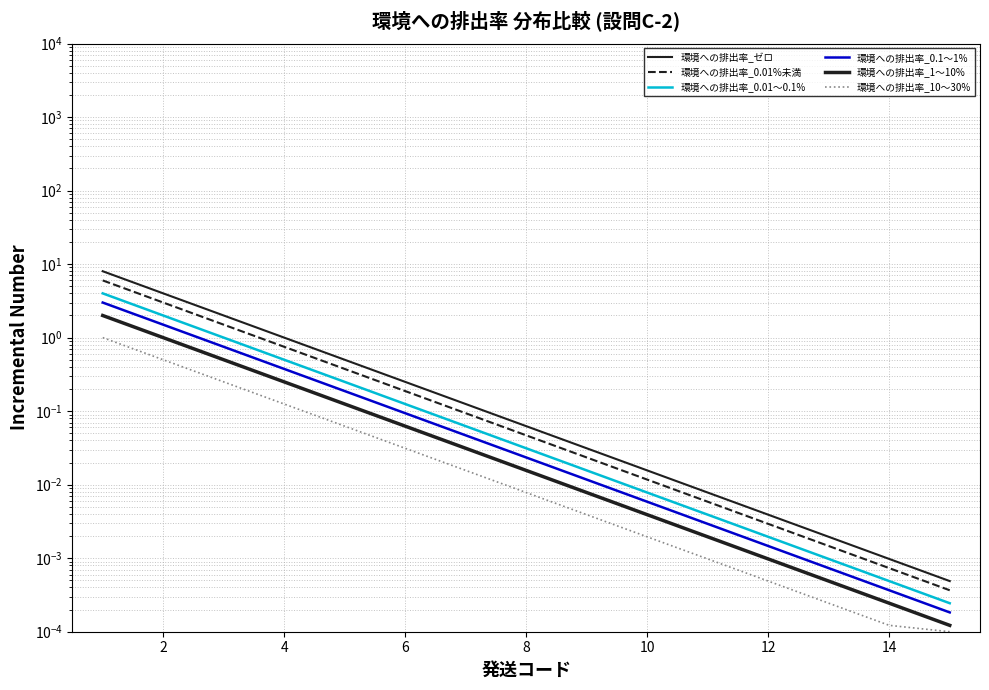

Reading right to left, transcribe all the data shown in this chart.

環境への排出率_ゼロ: 0.0	0.0	0.0	0.0	0.0	0.0	0.0	0.1	0.1	0.2	0.5	1.0	2.0	4.0	8.0
環境への排出率_0.01%未満: 0.0	0.0	0.0	0.0	0.0	0.0	0.0	0.0	0.1	0.2	0.4	0.8	1.5	3.0	6.0
環境への排出率_0.01～0.1%: 0.0	0.0	0.0	0.0	0.0	0.0	0.0	0.0	0.1	0.1	0.2	0.5	1.0	2.0	4.0
環境への排出率_0.1～1%: 0.0	0.0	0.0	0.0	0.0	0.0	0.0	0.0	0.0	0.1	0.2	0.4	0.8	1.5	3.0
環境への排出率_1～10%: 0.0	0.0	0.0	0.0	0.0	0.0	0.0	0.0	0.0	0.1	0.1	0.2	0.5	1.0	2.0
環境への排出率_10～30%: 0.0	0.0	0.0	0.0	0.0	0.0	0.0	0.0	0.0	0.0	0.1	0.1	0.2	0.5	1.0